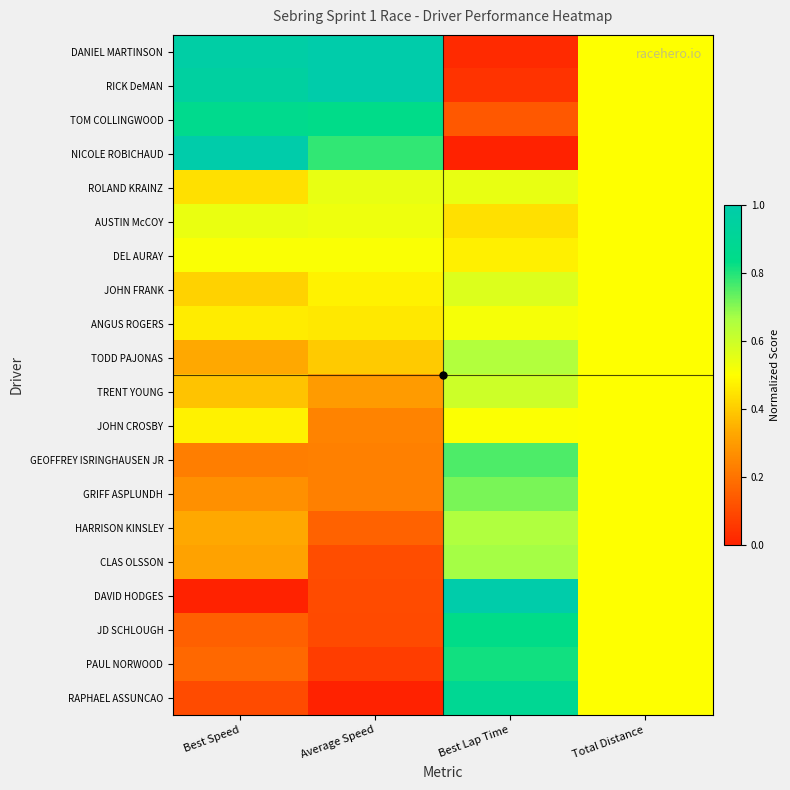

Which category has the lowest value across all series?

Best Lap Time